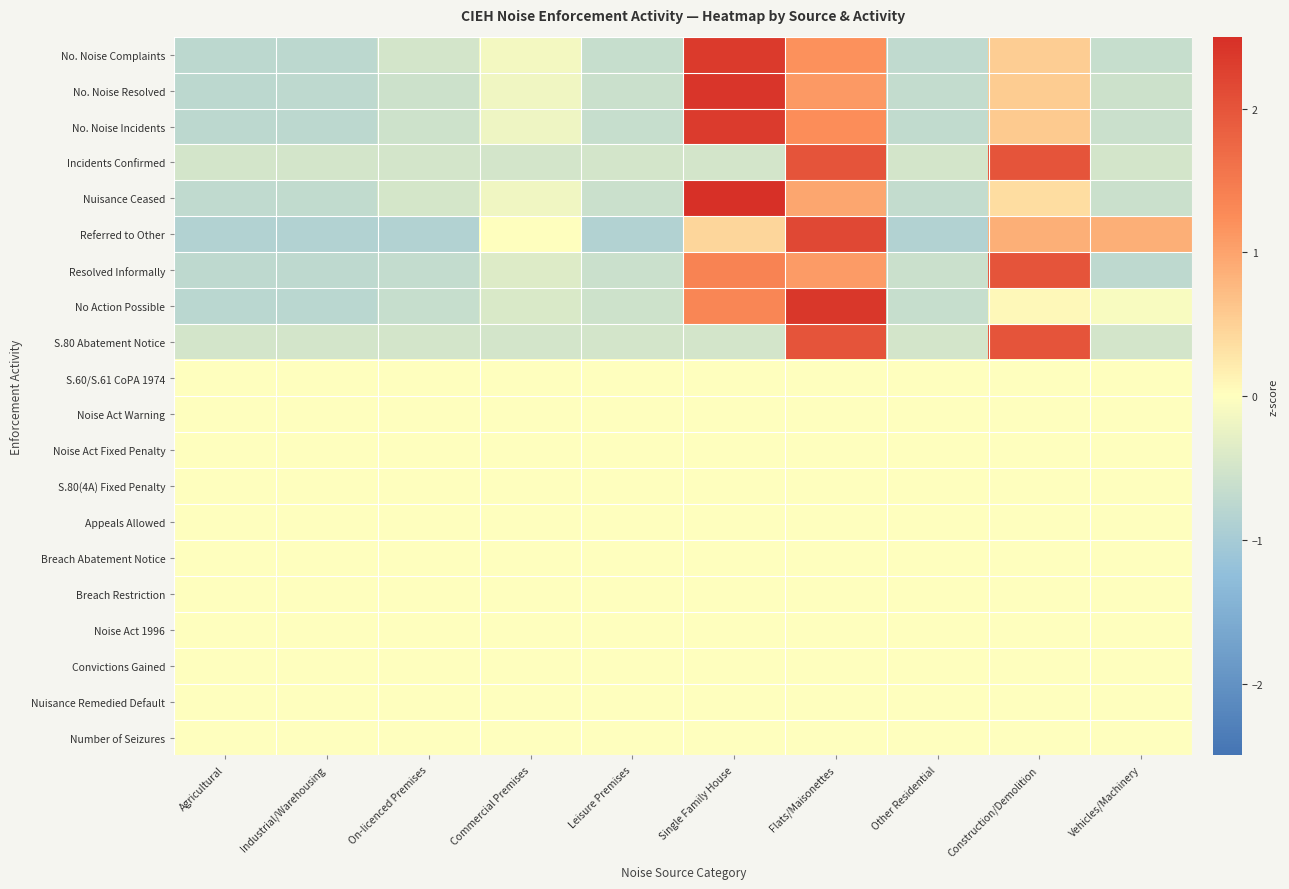

Between Leisure Premises and Industrial/Warehousing, which is larger?

Leisure Premises